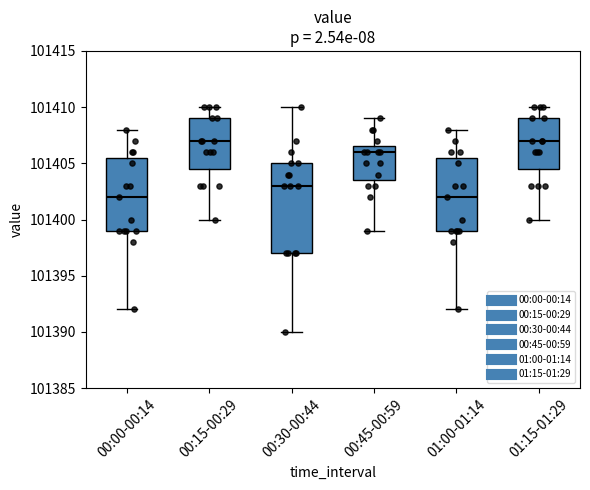

Reading left to right, transcribe this box plot: for each box, give where its median line is, the range the box spans, and where its two whiskers end, as read against the y-axis. The values are not printed on the chart, so give them approximately, as read against the axis.

00:00-00:14: median 101402.0, box 101399.0 to 101405.5, whiskers 101392.0 to 101408.0
00:15-00:29: median 101407.0, box 101404.5 to 101409.0, whiskers 101400.0 to 101410.0
00:30-00:44: median 101403.0, box 101397.0 to 101405.0, whiskers 101390.0 to 101410.0
00:45-00:59: median 101406.0, box 101403.5 to 101406.5, whiskers 101399.0 to 101409.0
01:00-01:14: median 101402.0, box 101399.0 to 101405.5, whiskers 101392.0 to 101408.0
01:15-01:29: median 101407.0, box 101404.5 to 101409.0, whiskers 101400.0 to 101410.0